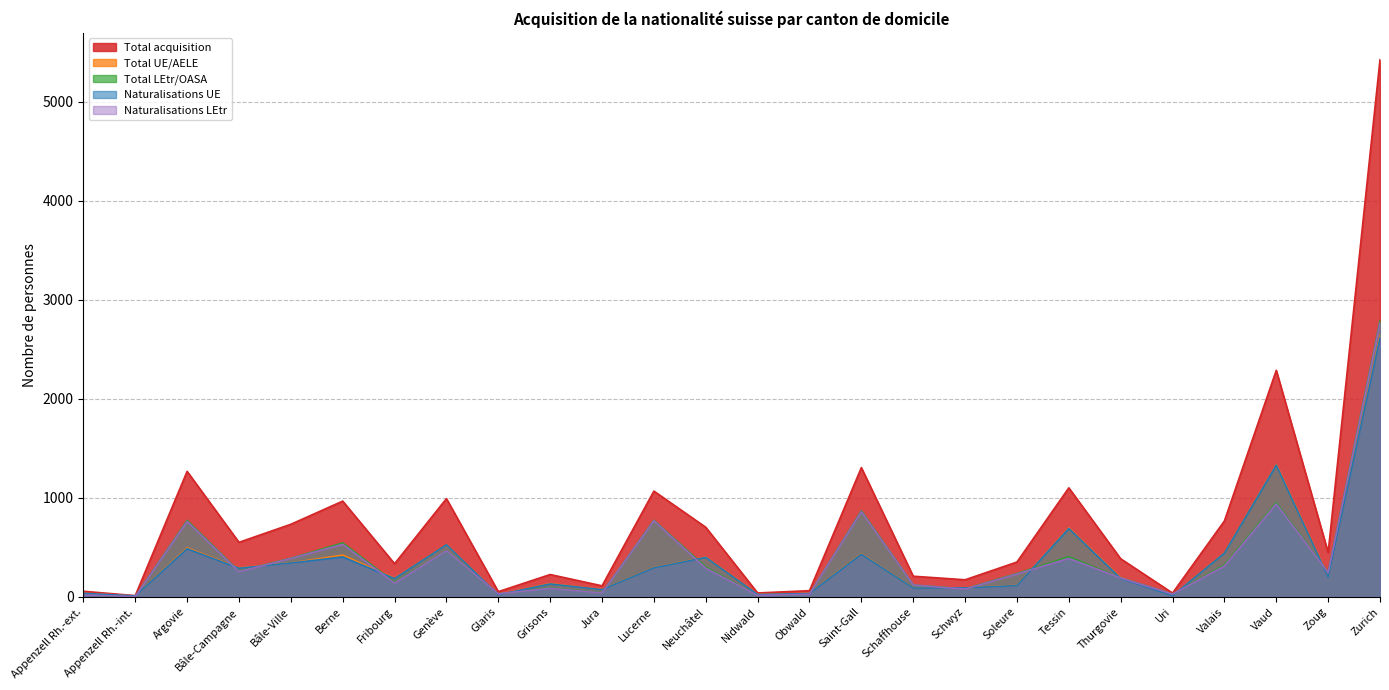

What are all the series names shown in the legend?

Total acquisition, Total UE/AELE, Total LEtr/OASA, Naturalisations UE, Naturalisations LEtr